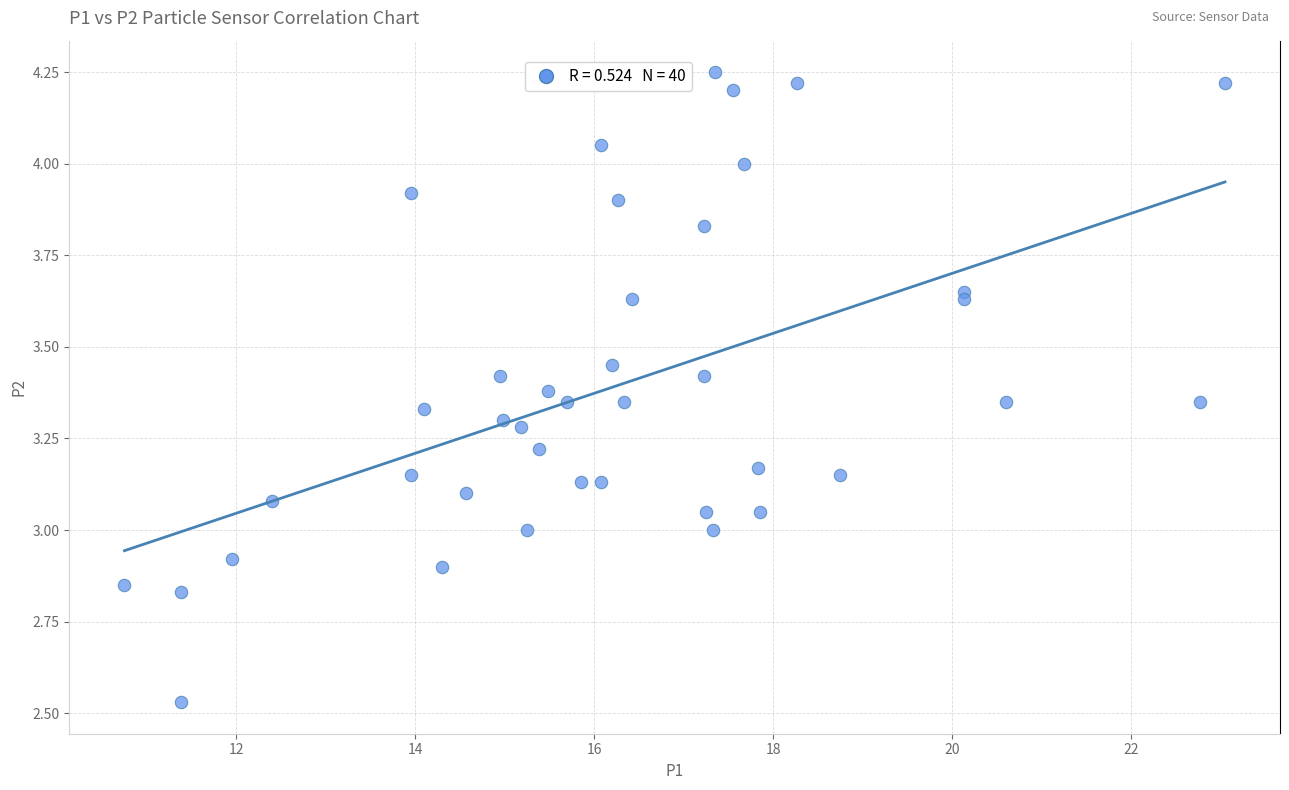

What is the range of Y values (max minus min)?

1.7